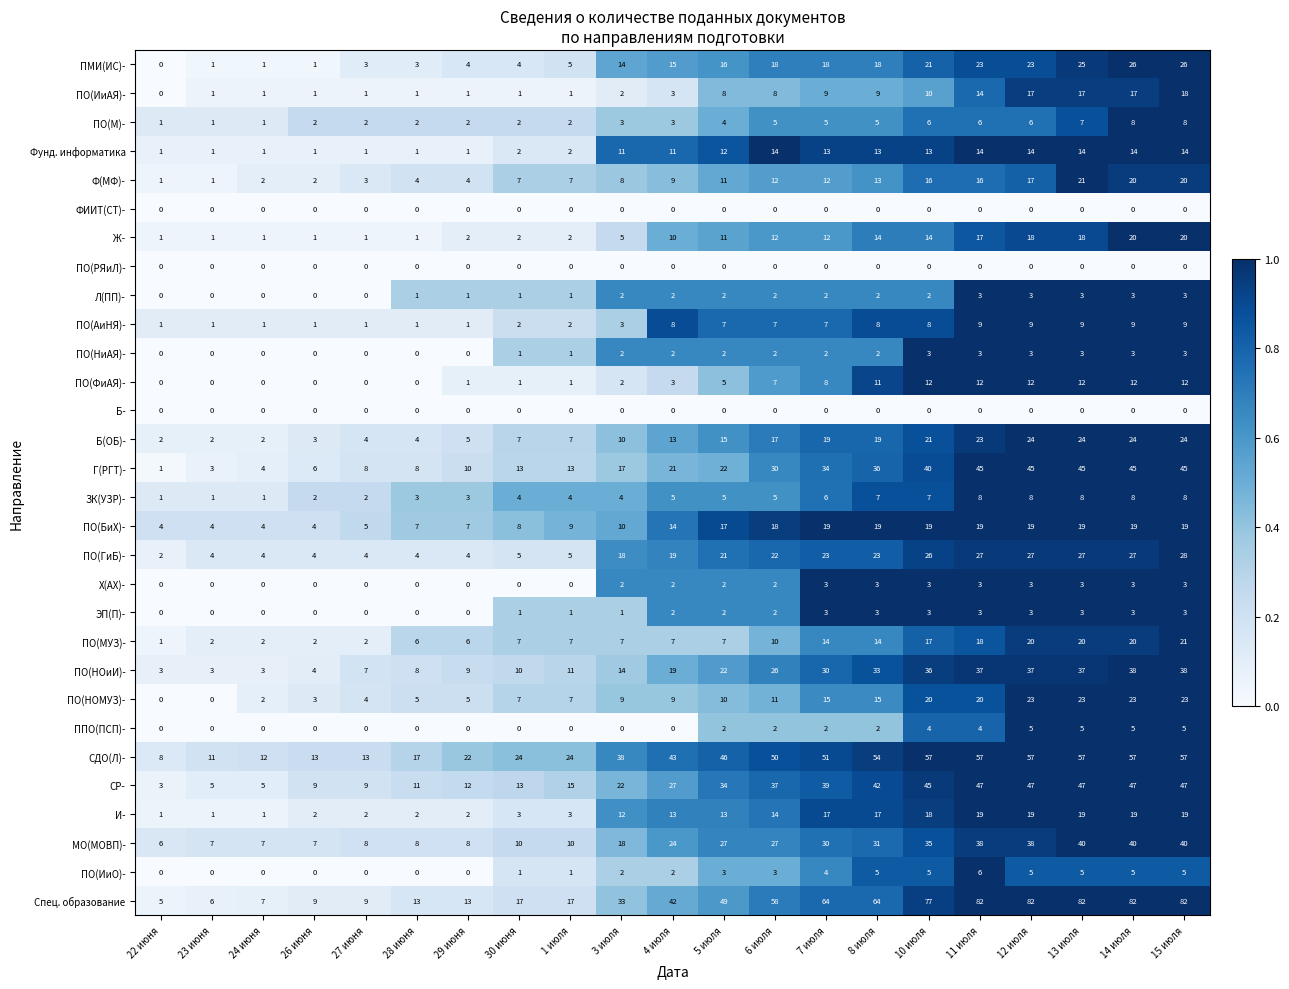

The Спец. образование series shows 82 at 11 июля. True or false?

True